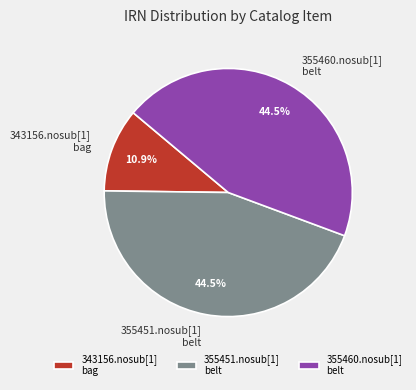

Combined, what portion of the pie is 355460.nosub[1] belt and 355451.nosub[1] belt?

89.1%